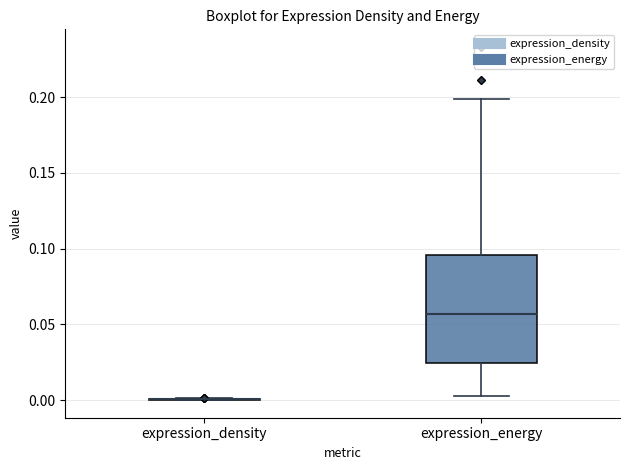

Which box is the tallest, from its lower edge to its upper edge?

expression_energy